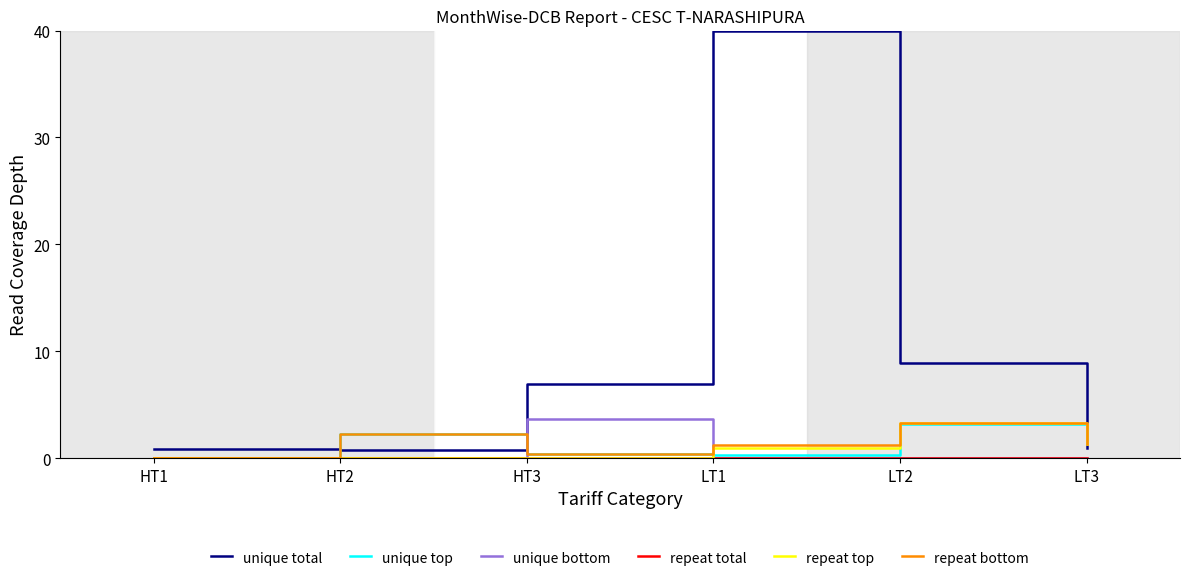

Which series changed the most between HT2 and HT3?

unique total